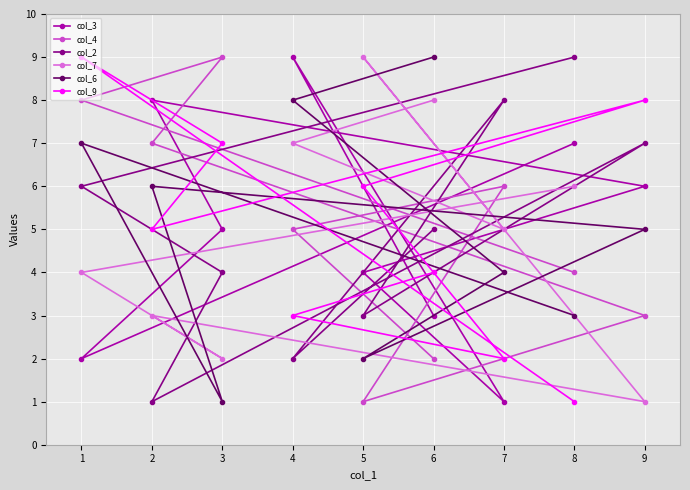

How many intersections are there between col_9 and col_2?

4